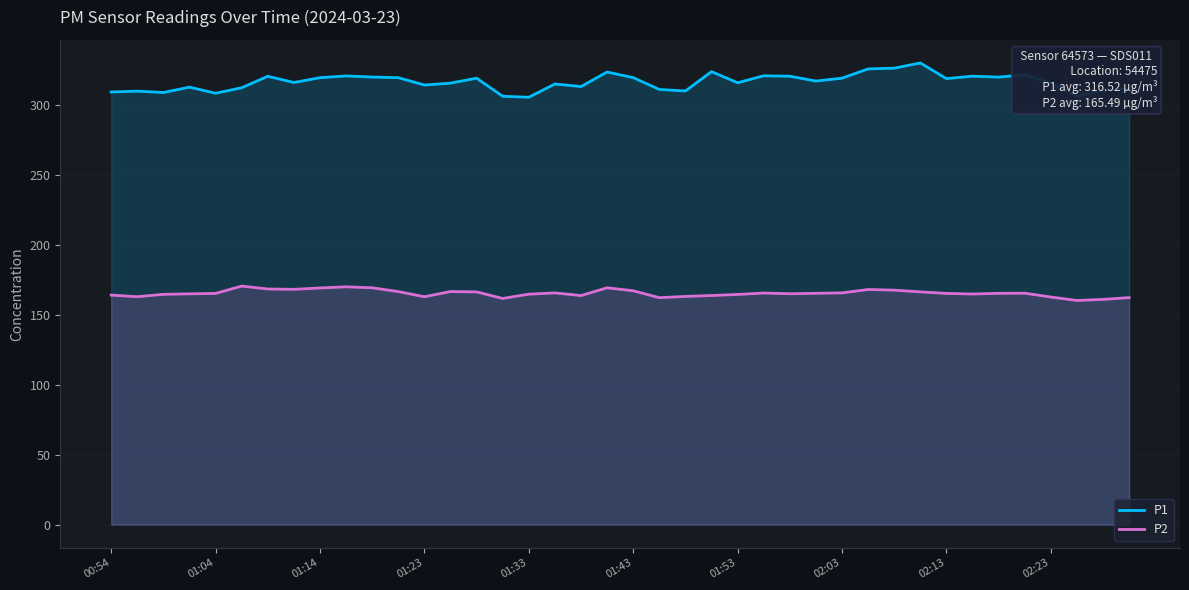

Which series has the widest spread of values?

P1